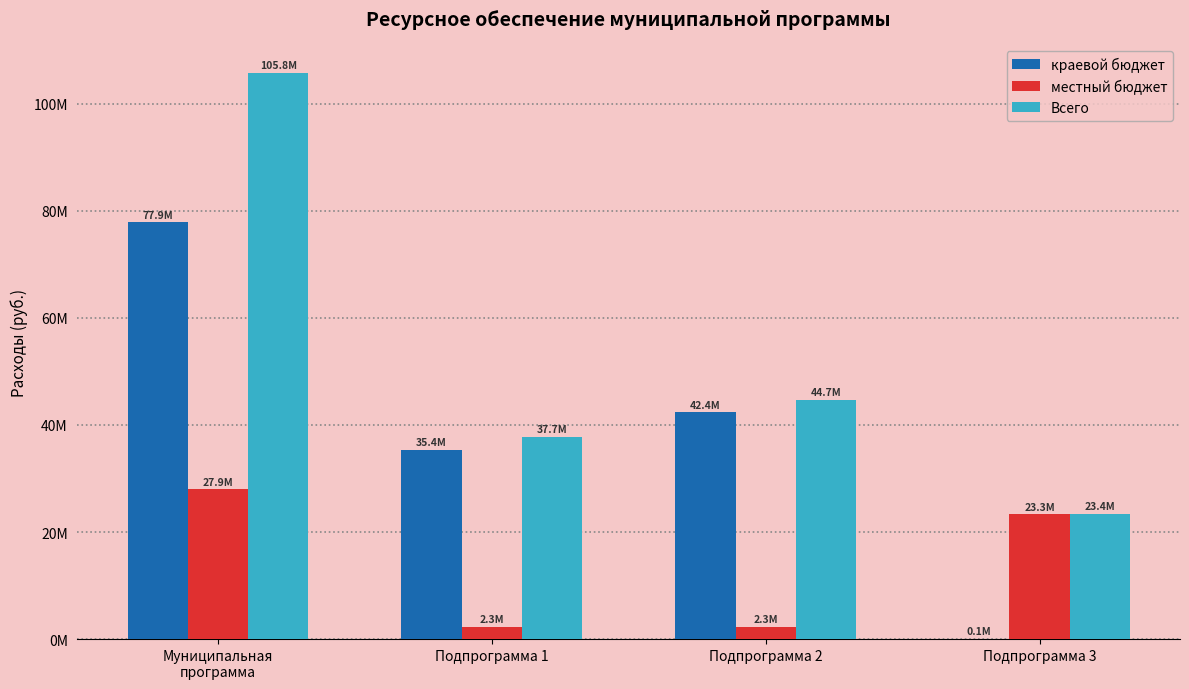

Rank the categories by краевой бюджет value from highest to lowest.

Муниципальная
программа, Подпрограмма 2, Подпрограмма 1, Подпрограмма 3